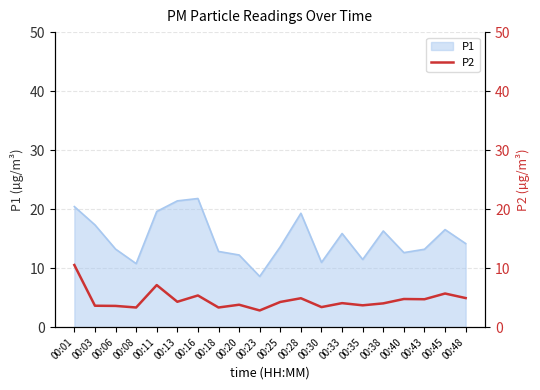

True or false: P1 has a value of 12.6 at 00:40.

True